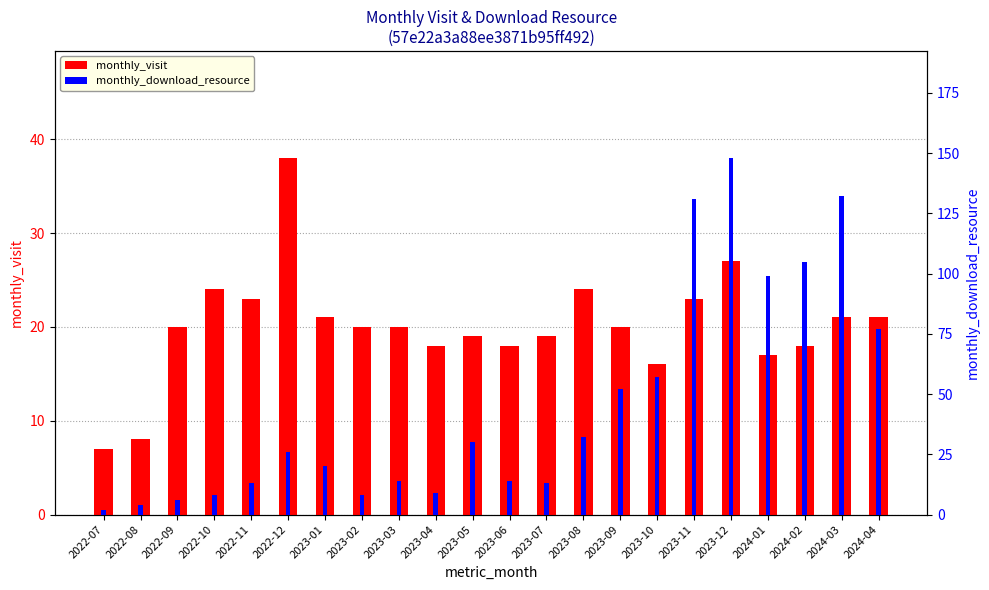

Where is monthly_download_resource nearest to the value 75?

2024-04